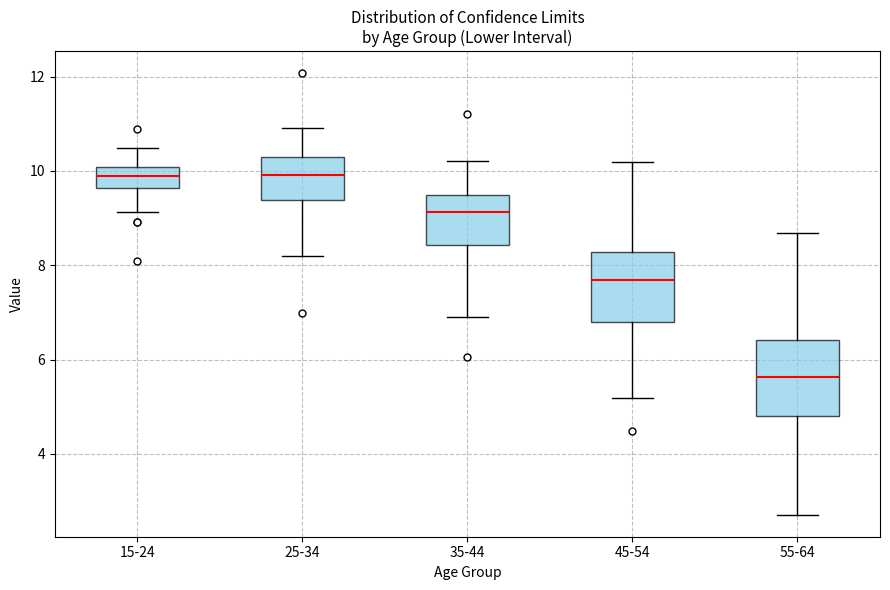

Where does the median line of the box for 25-34 sit on the y-axis? The values are not printed on the chart, so give them approximately, as read against the axis.

10.0